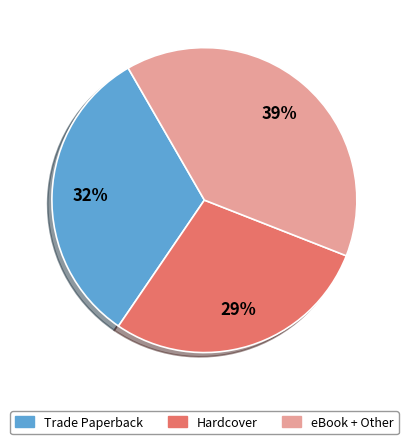

To the nearest percent, what is the combined percentage of Trade Paperback and Hardcover?

61%